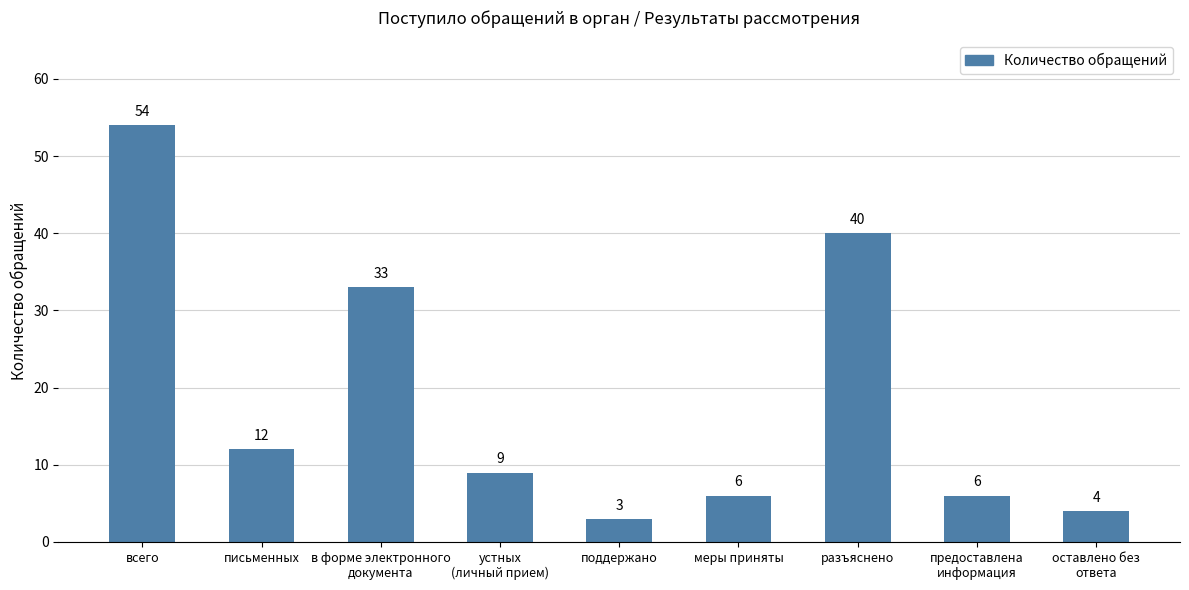

The chart shows a value of 6 at меры приняты. True or false?

True